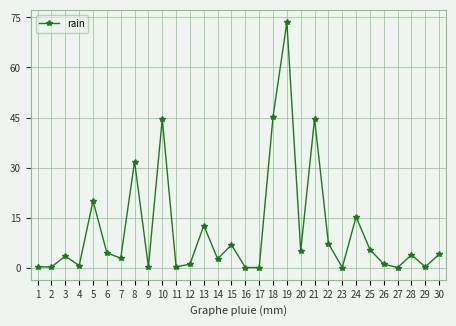

The value at 23 is 0.0. True or false?

True